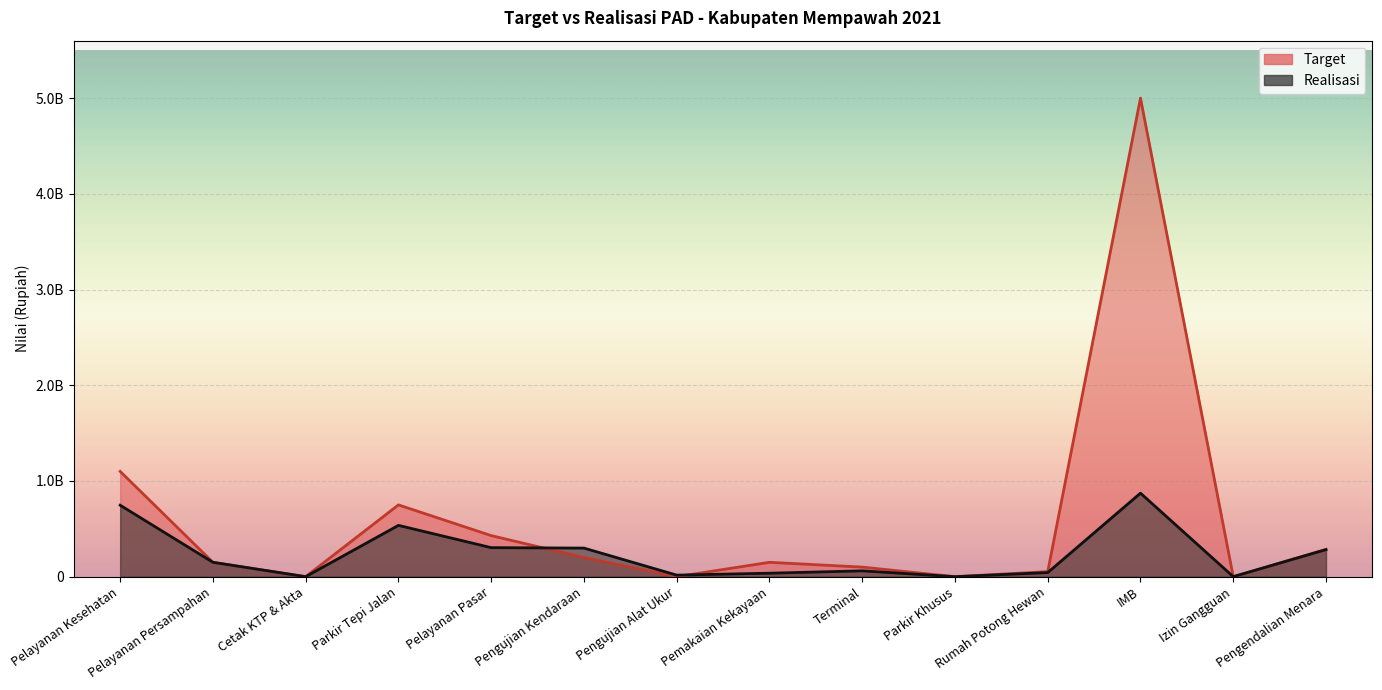

Read the Realisasi value at Pelayanan Kesehatan.

746559500